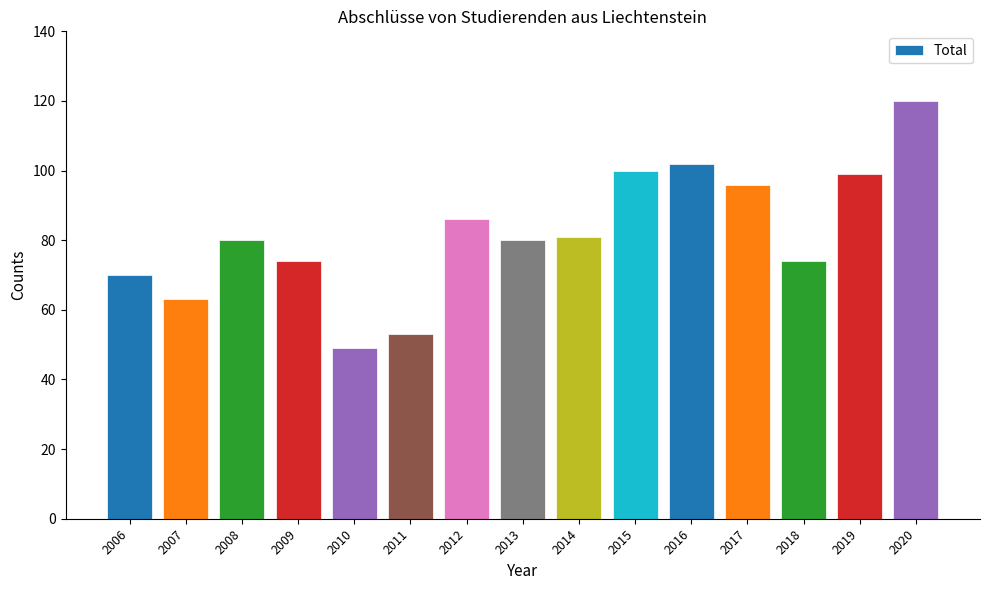

What is the value of the 14th bar from the left?

99